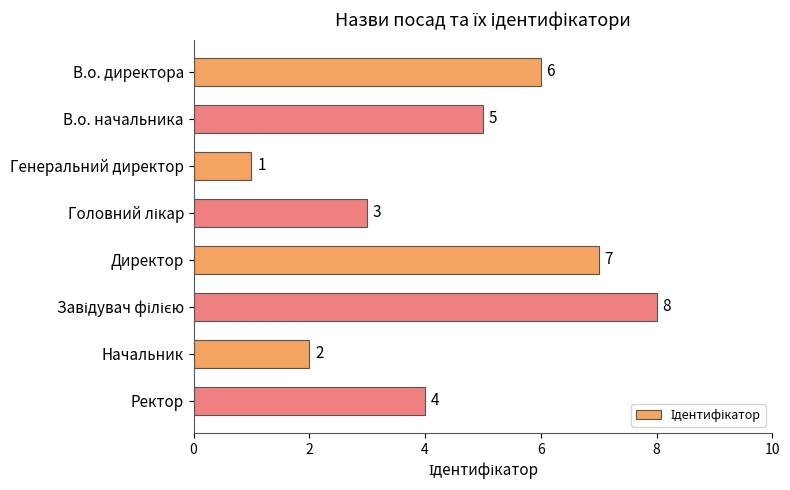

What is the difference between the maximum and minimum values?

7